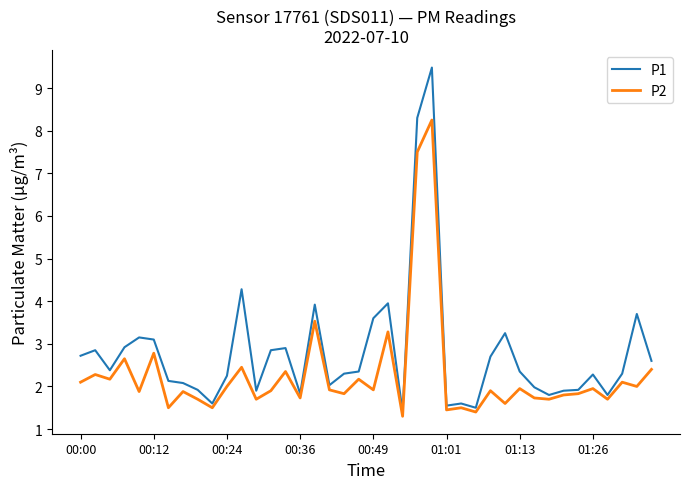

True or false: P2 and P1 cross at least once.

False